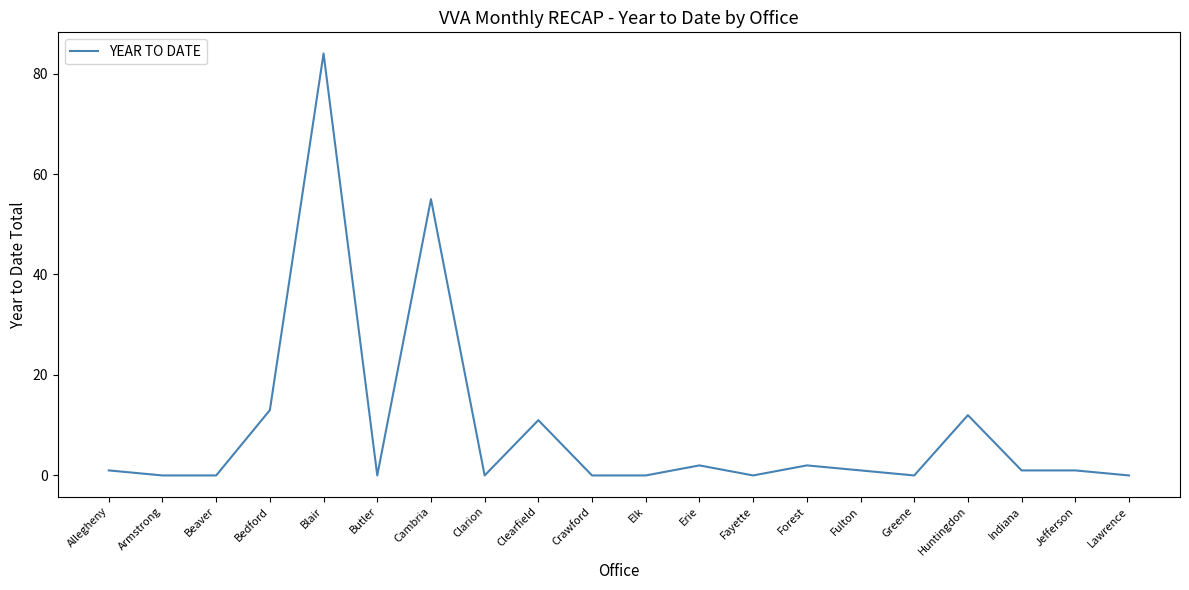

What position from the right is Clarion?

13